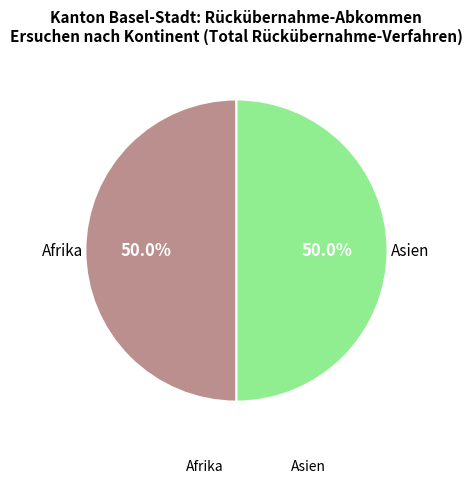

What percentage is NOT represented by Asien?

50.0%